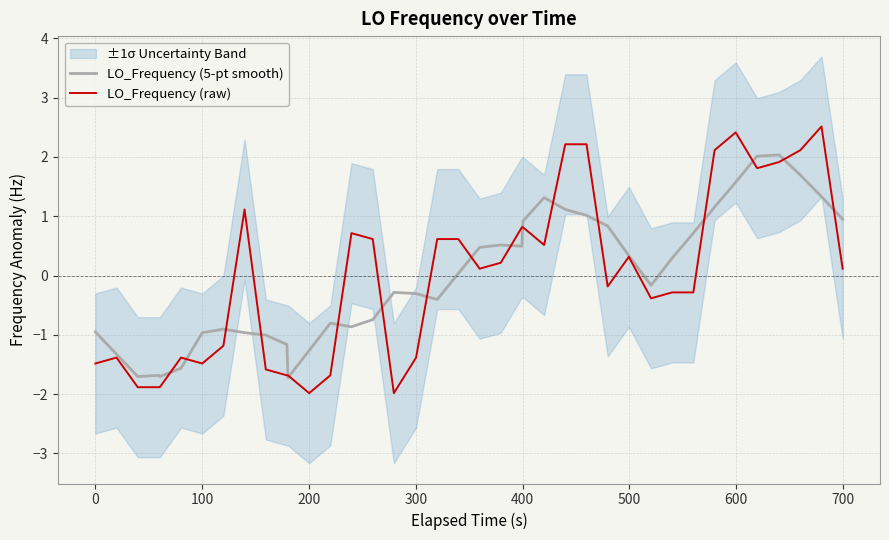

What is the value of the LO_Frequency (5-pt smooth) point at the 22nd from the left?

0.5